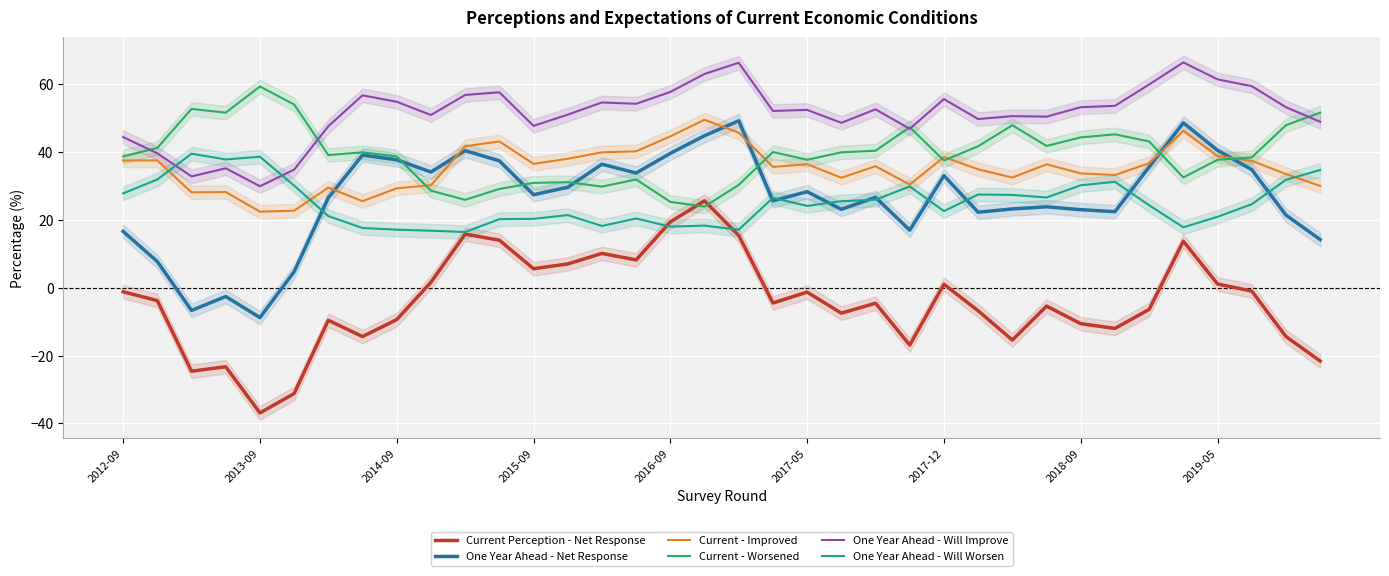

What is the minimum value for Current - Improved?

22.4